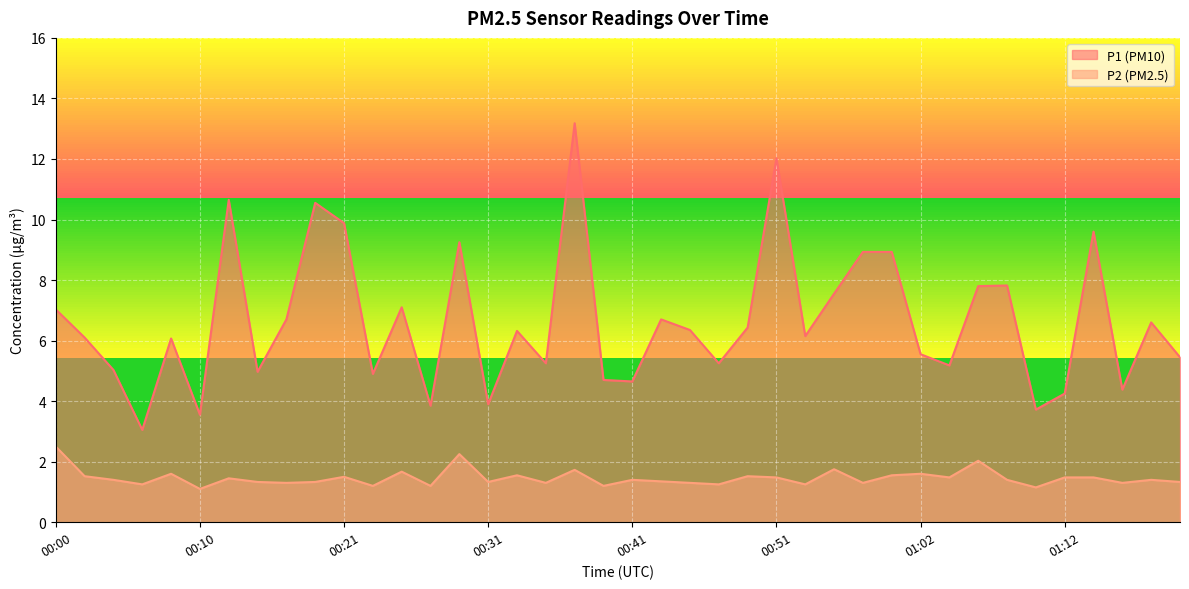

List the series in order of their peak value, lowest first.

P2 (PM2.5), P1 (PM10)